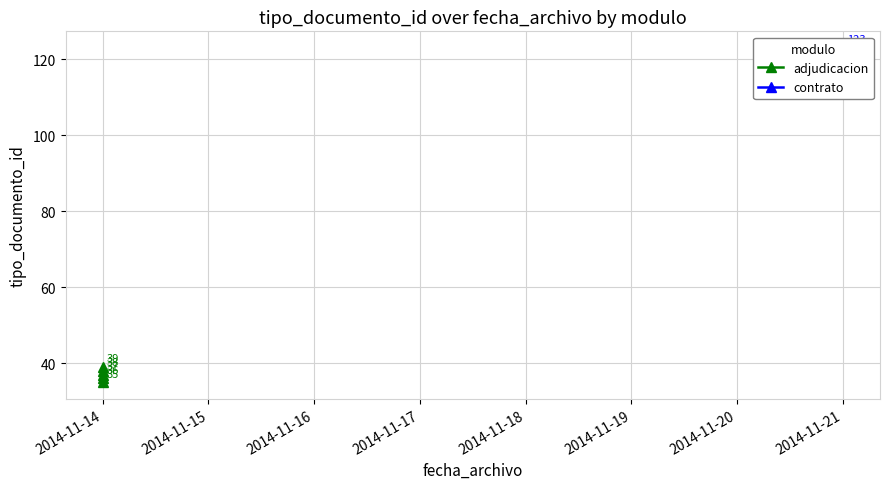

Does the chart have visible grid lines?

Yes